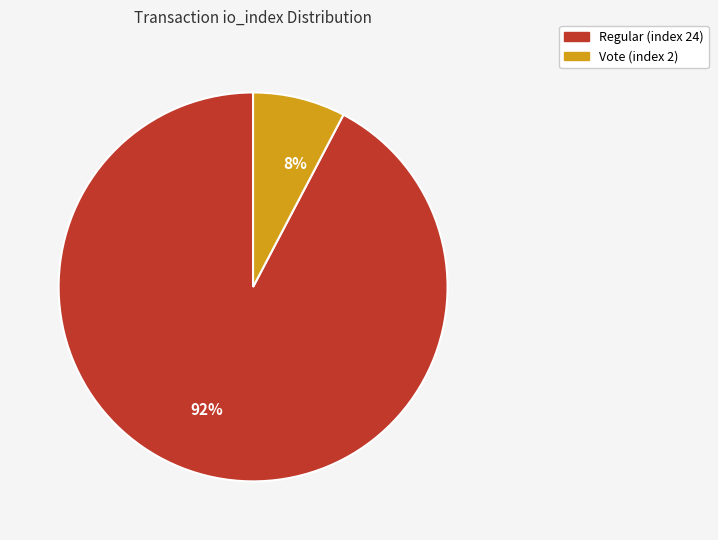

To the nearest percent, what is the combined percentage of 8% and 92%?

100%